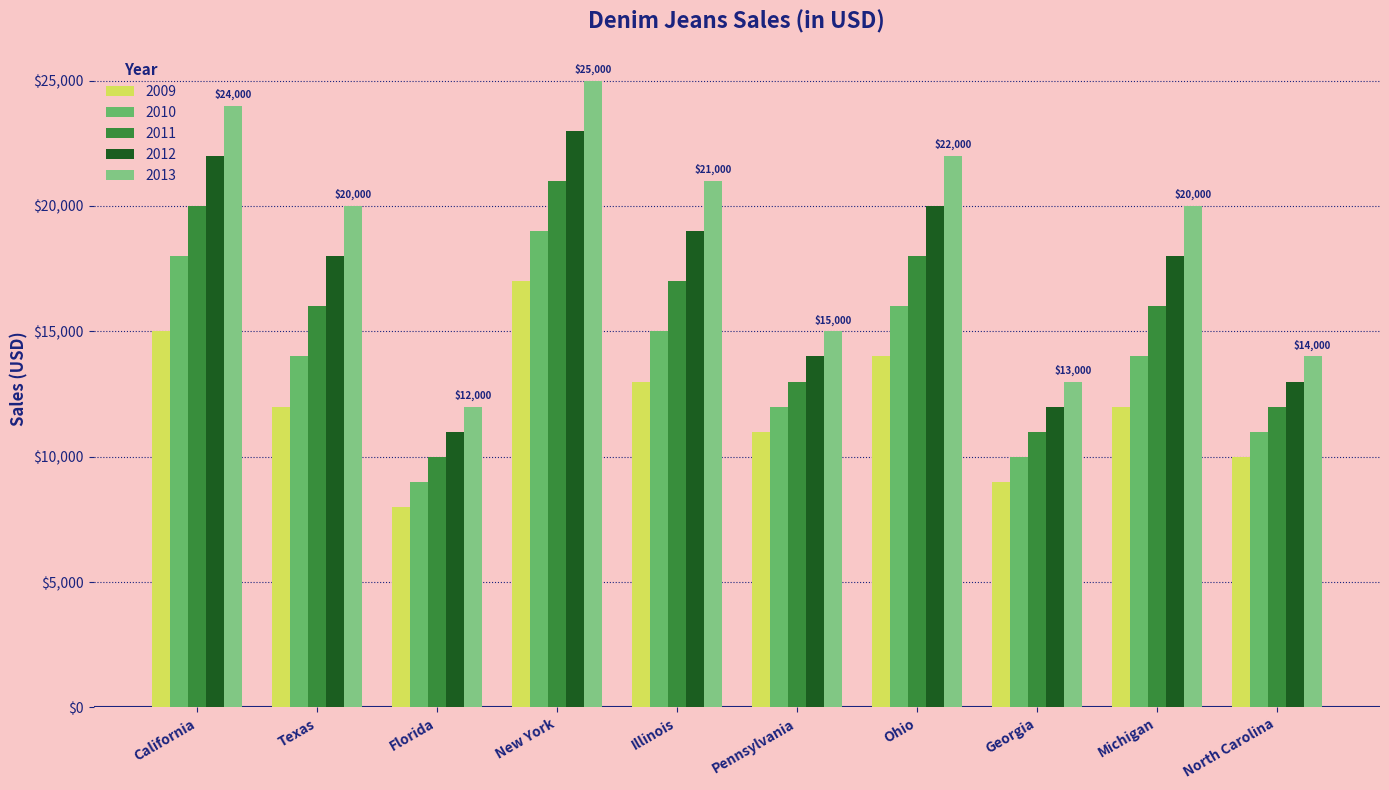

At which label does 2012 reach its minimum?

Florida